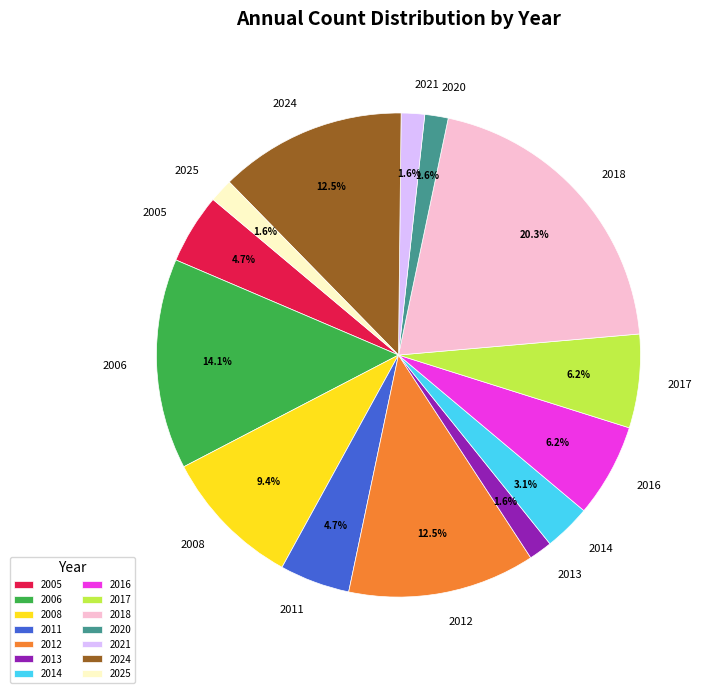

How much of the chart is everything except 2006?

85.9%